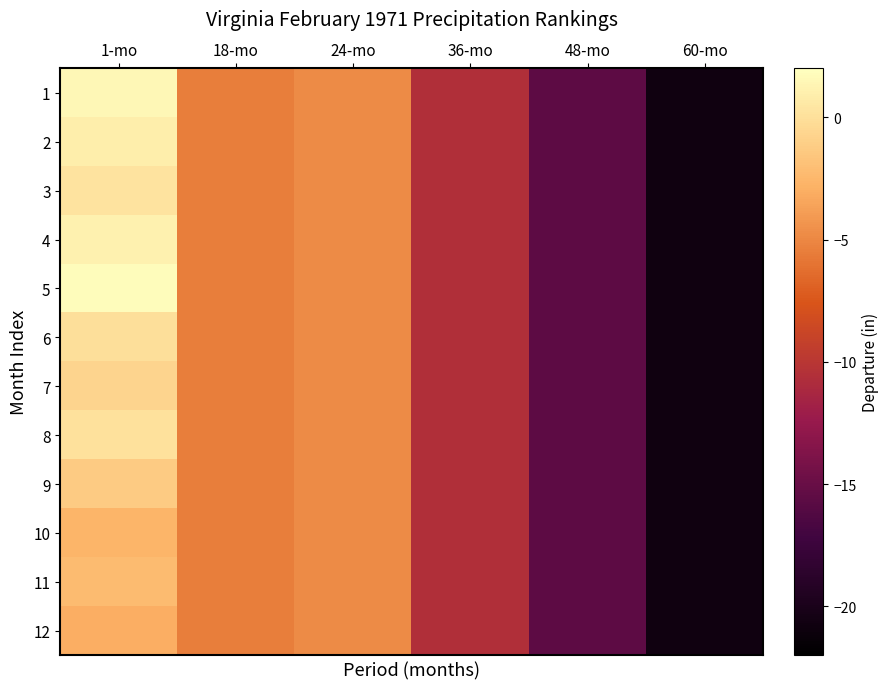

Which series has the widest spread of values?

5